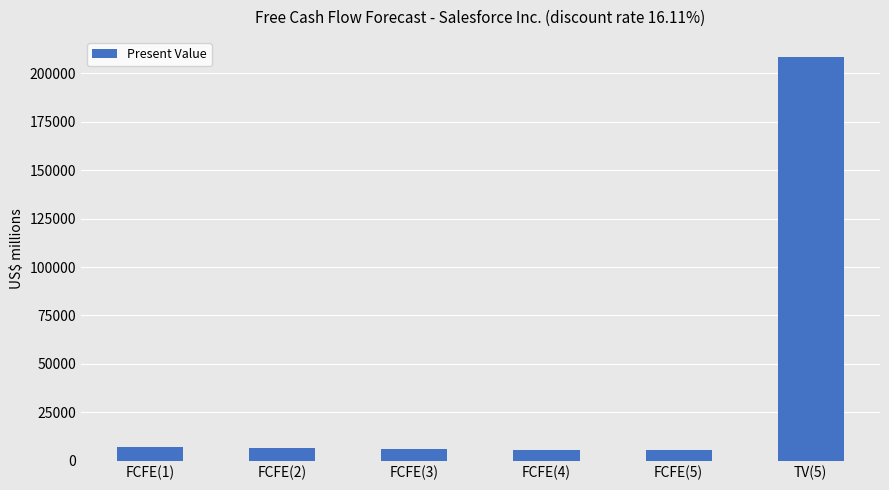

What is the sum of the values at FCFE(3) and TV(5)?

214362